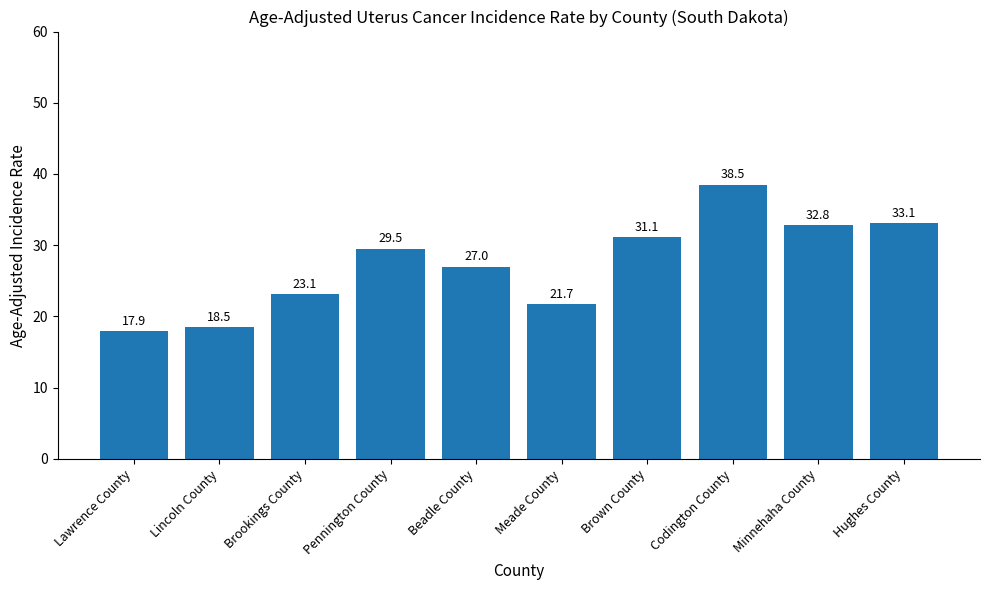

The value at Meade County is 21.7. True or false?

True